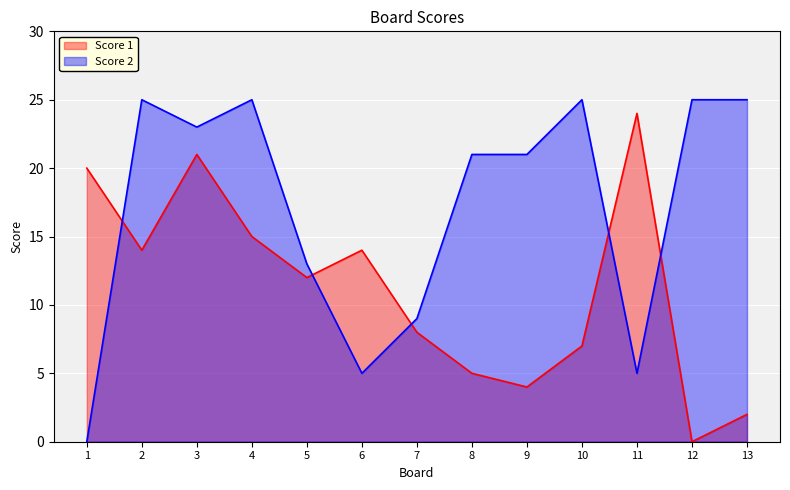

Is the value of Score 2 at 11 greater than the value of Score 1 at 9?

Yes